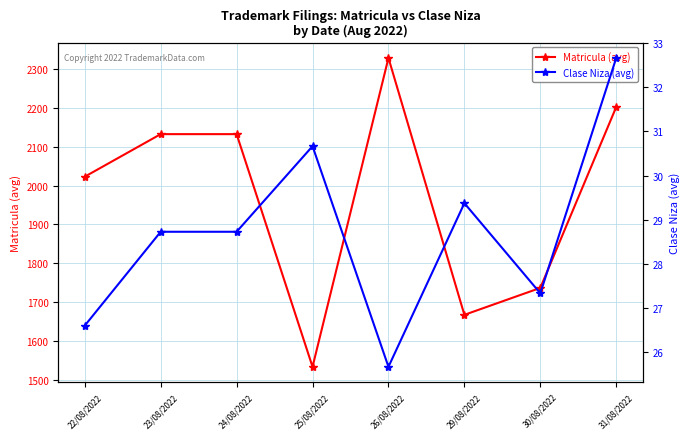

The value of Matricula (avg) at 30/08/2022 is 499.8. True or false?

False